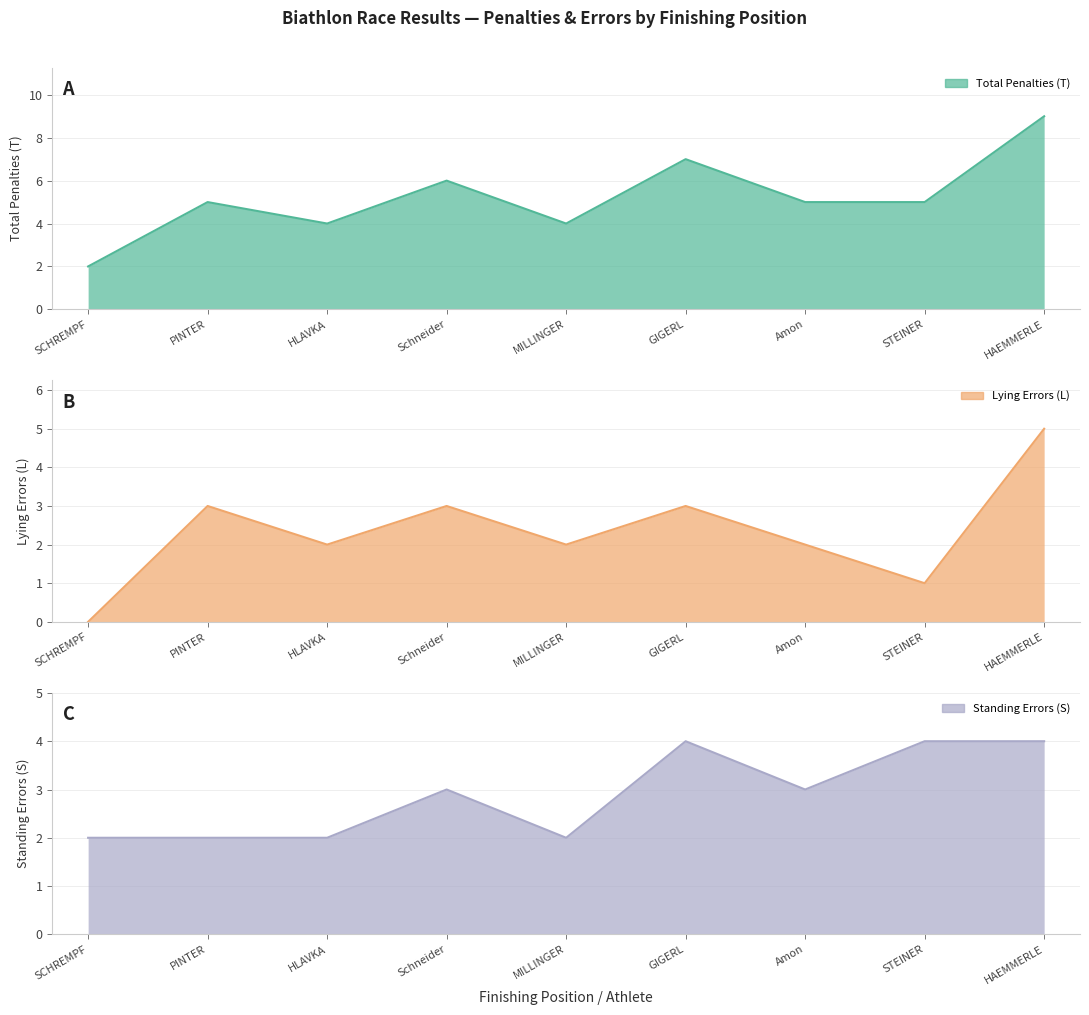

Is the value of Standing Errors (S) at Amon greater than the value of Lying Errors (L) at MILLINGER?

Yes